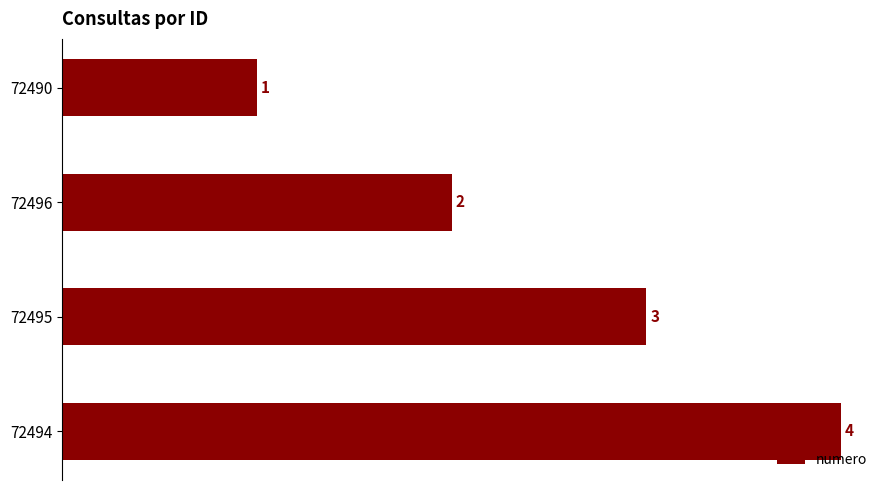

Between 72490 and 72495, which is larger?

72495